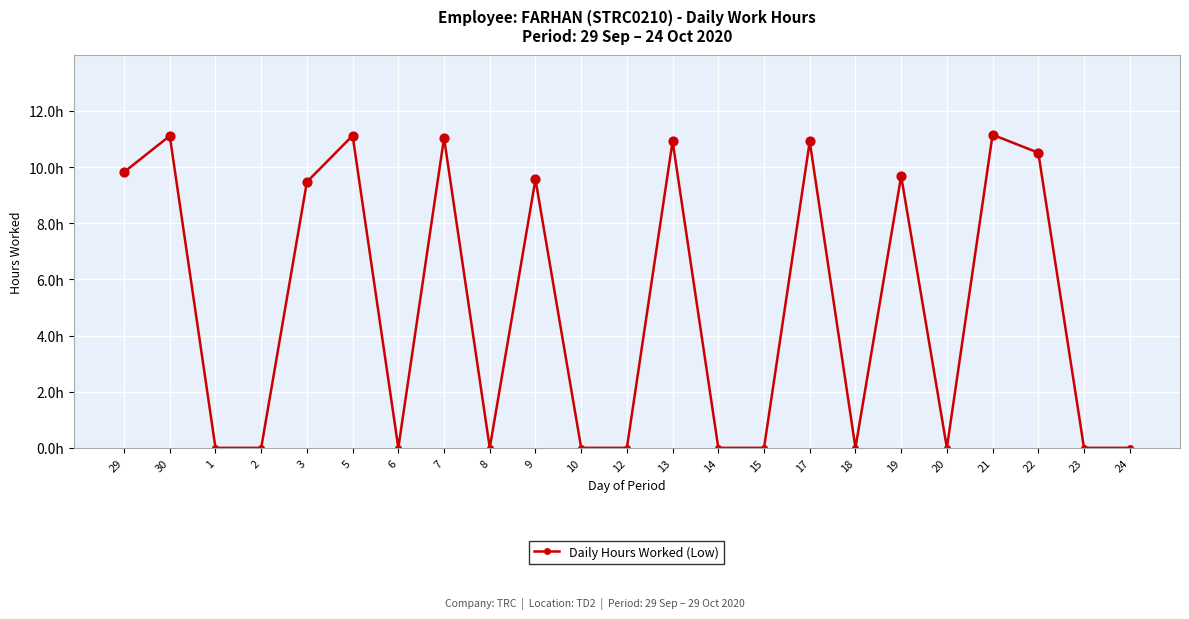

Which has a higher value, 23 or 18?

23